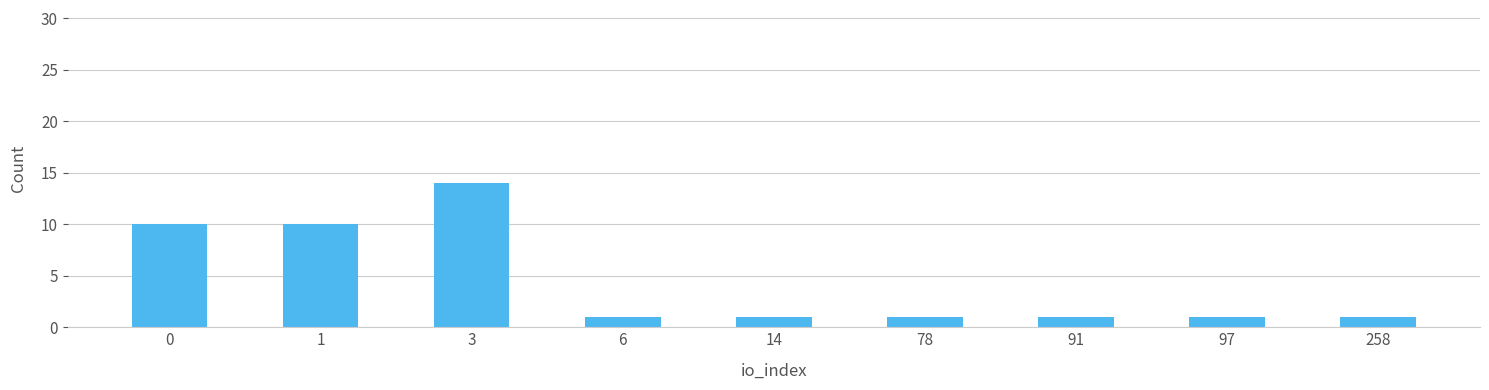

Is it true that the value at 91 is 1?

True